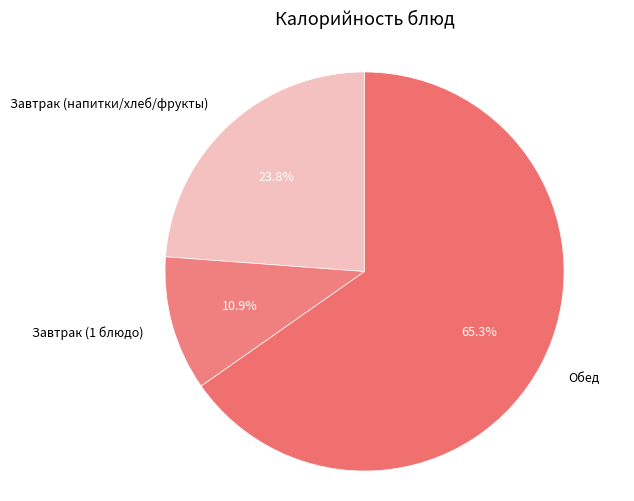

Which category accounts for the majority?

Обед